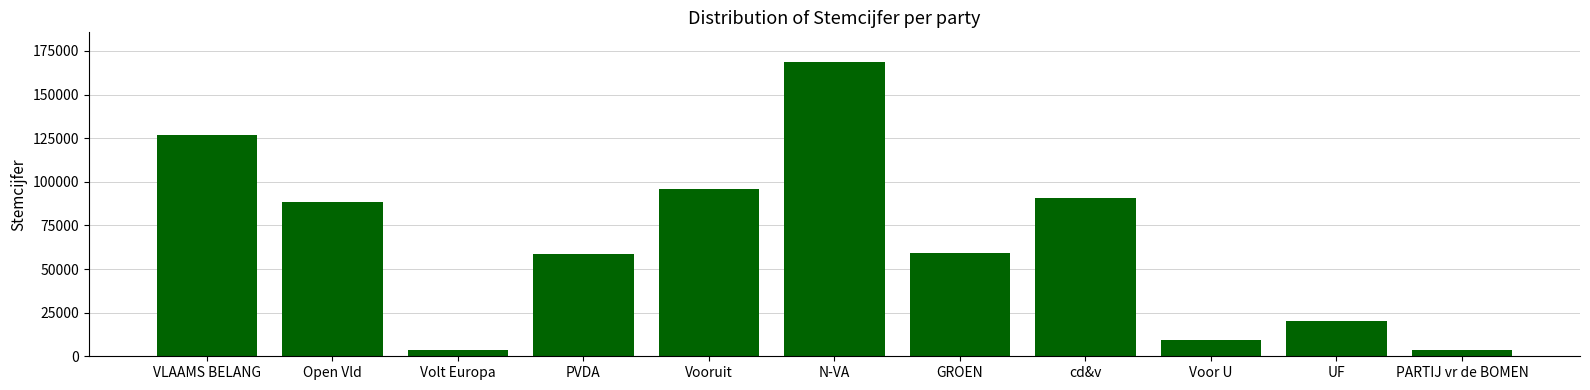

Where does the data first go above 59004?

VLAAMS BELANG